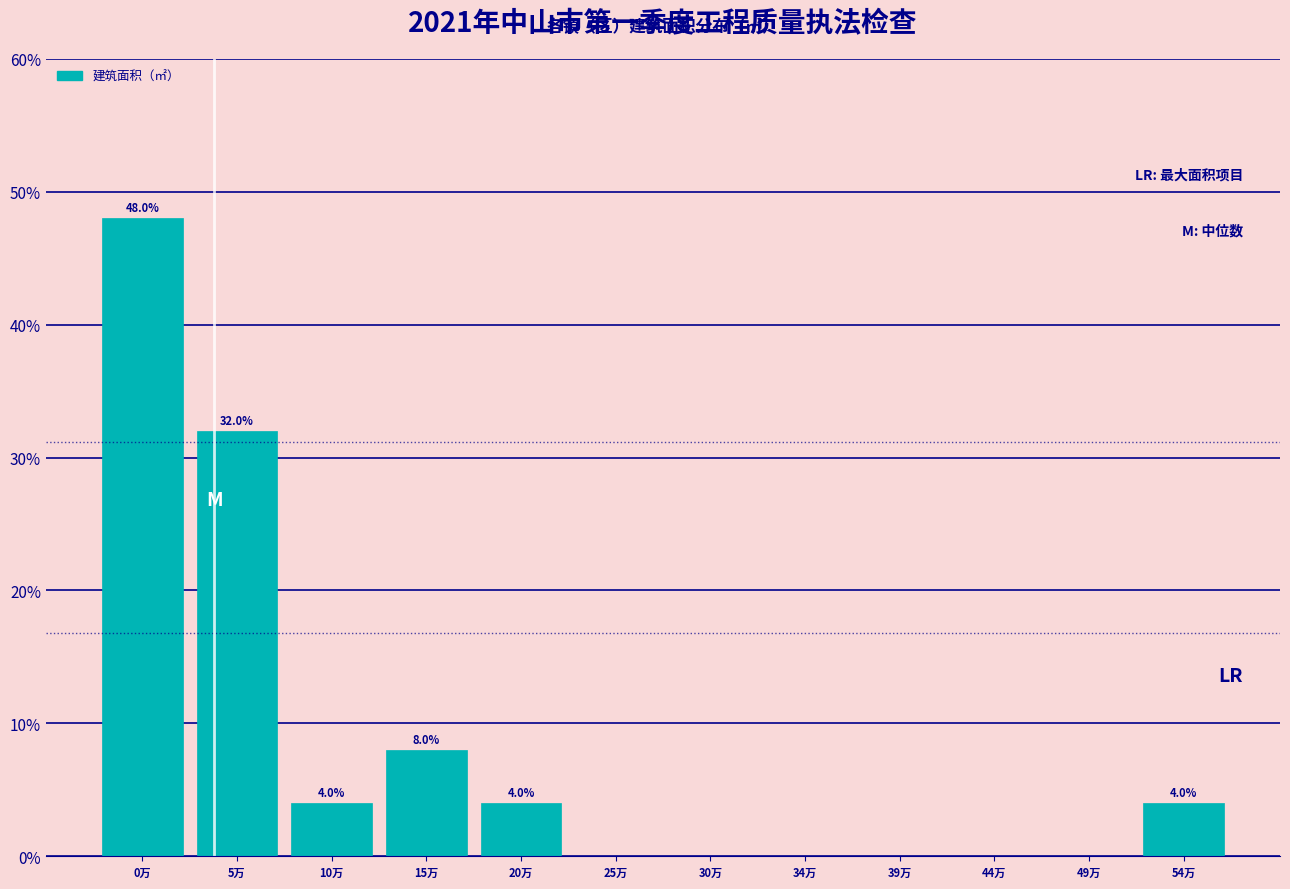

Reading left to right, list all the values displayed in this chart.

0万=48	5万=32	10万=4	15万=8	20万=4	25万=0	30万=0	34万=0	39万=0	44万=0	49万=0	54万=4